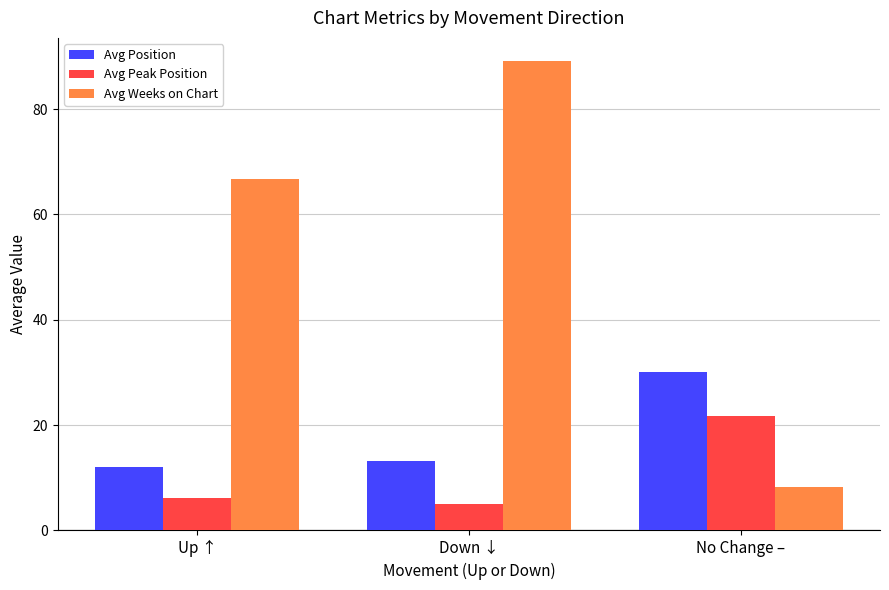

Reading left to right, list all the values displayed in this chart.

Avg Position: Up ↑=12.1	Down ↓=13.2	No Change –=30.1
Avg Peak Position: Up ↑=6.2	Down ↓=5.0	No Change –=21.7
Avg Weeks on Chart: Up ↑=66.8	Down ↓=89.1	No Change –=8.3